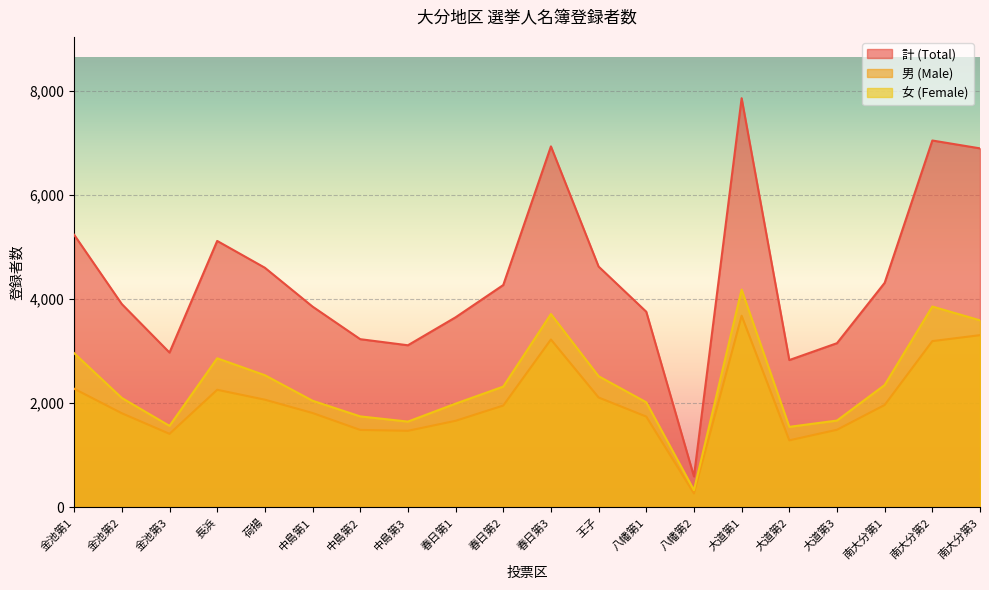

What is the sum of the 計 (Total) values at 春日第3 and 長浜?

12042